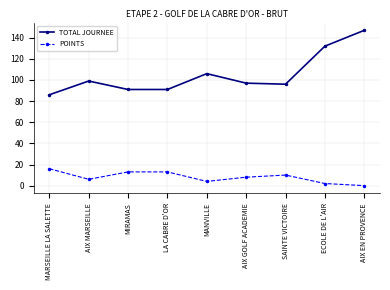

Reading left to right, what are all the values shown in this chart?

TOTAL JOURNEE: MARSEILLE LA SALETTE=86	AIX MARSEILLE=99	MIRAMAS=91	LA CABRE D'OR=91	MANVILLE=106	AIX GOLF ACADEMIE=97	SAINTE VICTOIRE=96	ECOLE DE L'AIR=132	AIX EN PROVENCE=147
POINTS: MARSEILLE LA SALETTE=16	AIX MARSEILLE=6	MIRAMAS=13	LA CABRE D'OR=13	MANVILLE=4	AIX GOLF ACADEMIE=8	SAINTE VICTOIRE=10	ECOLE DE L'AIR=2	AIX EN PROVENCE=0